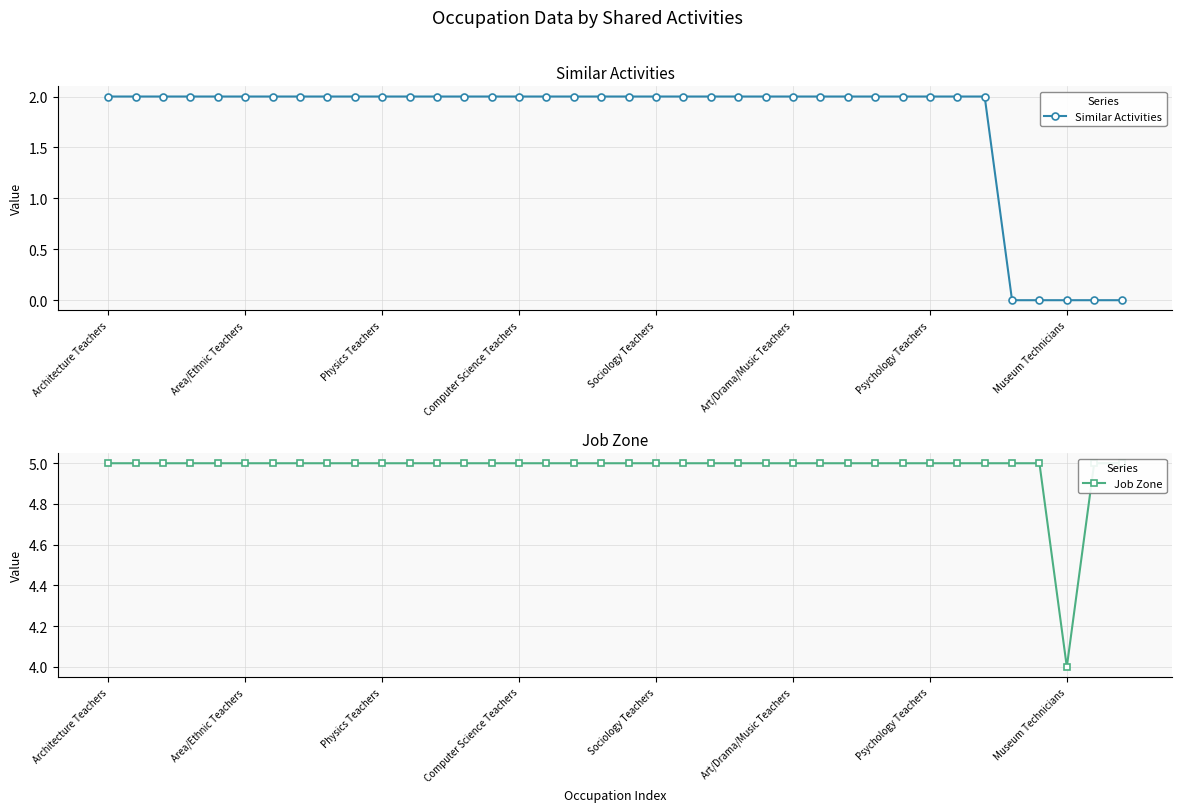

True or false: Job Zone and Similar Activities cross at least once.

False